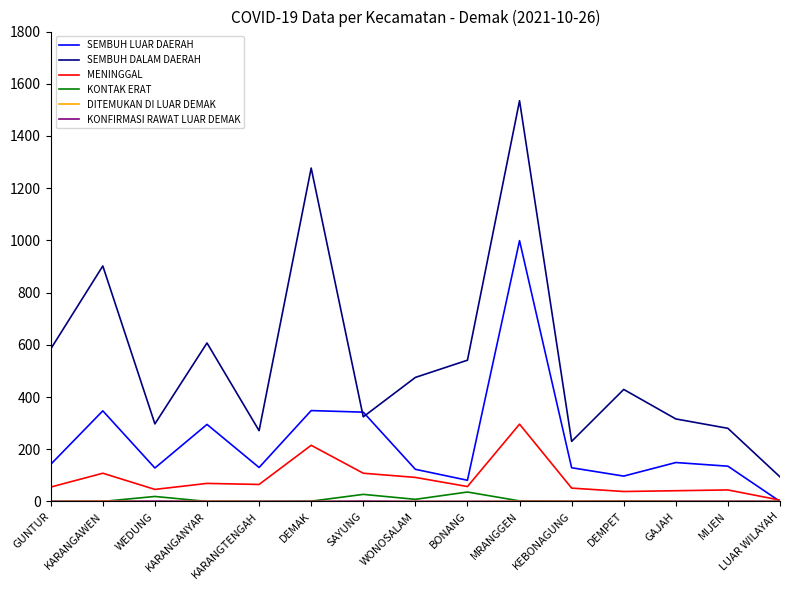

Between which two adjacent categories do SEMBUH LUAR DAERAH and SEMBUH DALAM DAERAH first intersect?

DEMAK and SAYUNG